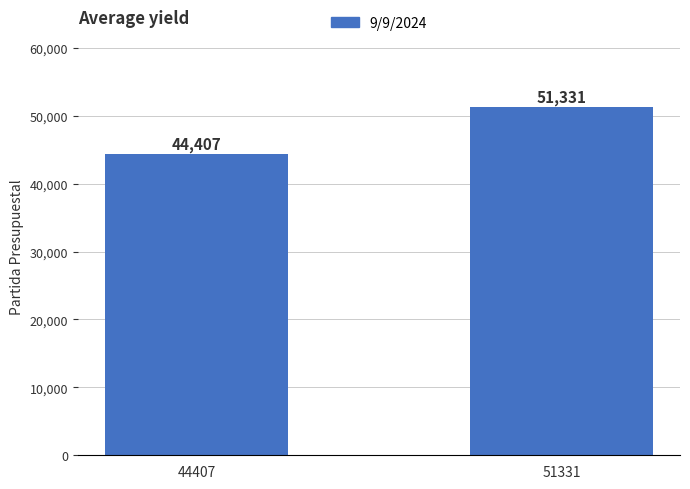

What is the difference between the maximum and minimum values?

6924